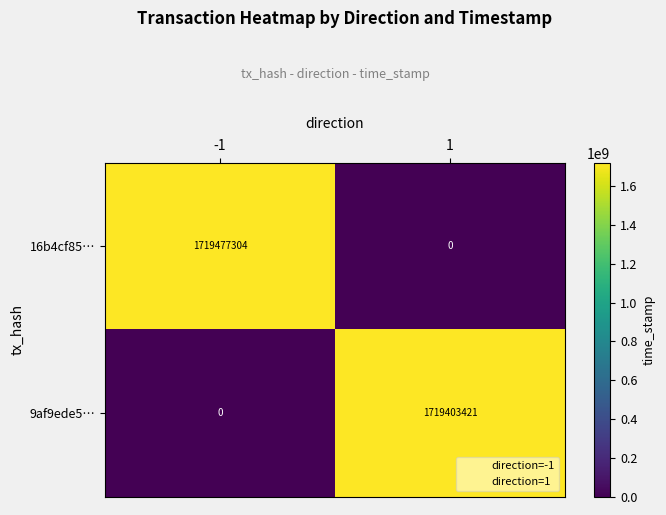

Reading right to left, list all the values displayed in this chart.

16b4cf85…: 0	1719477304
9af9ede5…: 1719403421	0